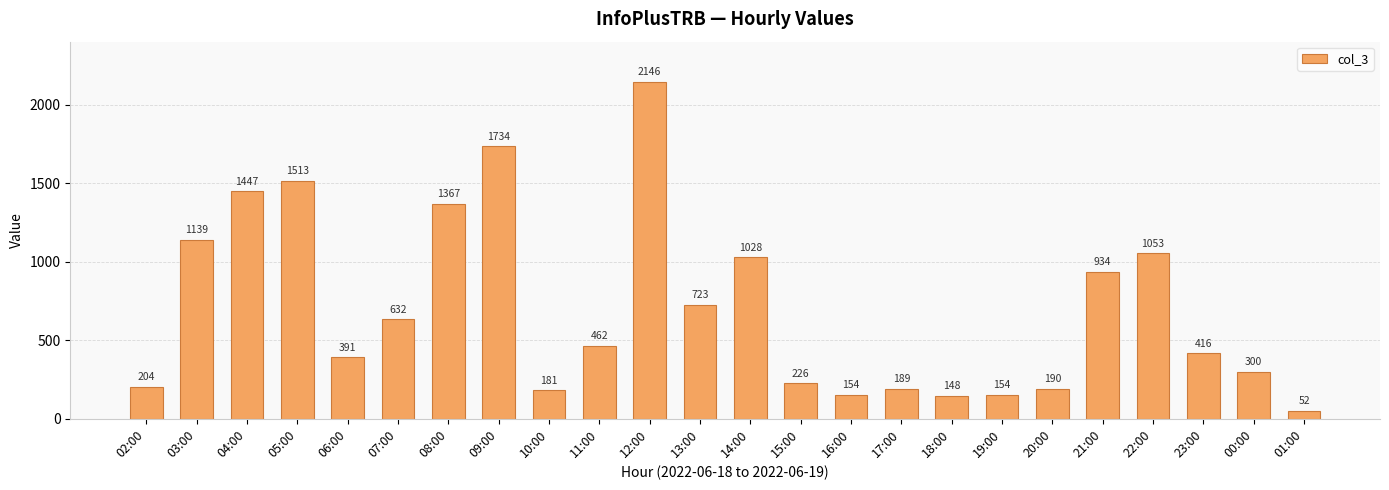

What is the value of the 14th bar from the left?

226